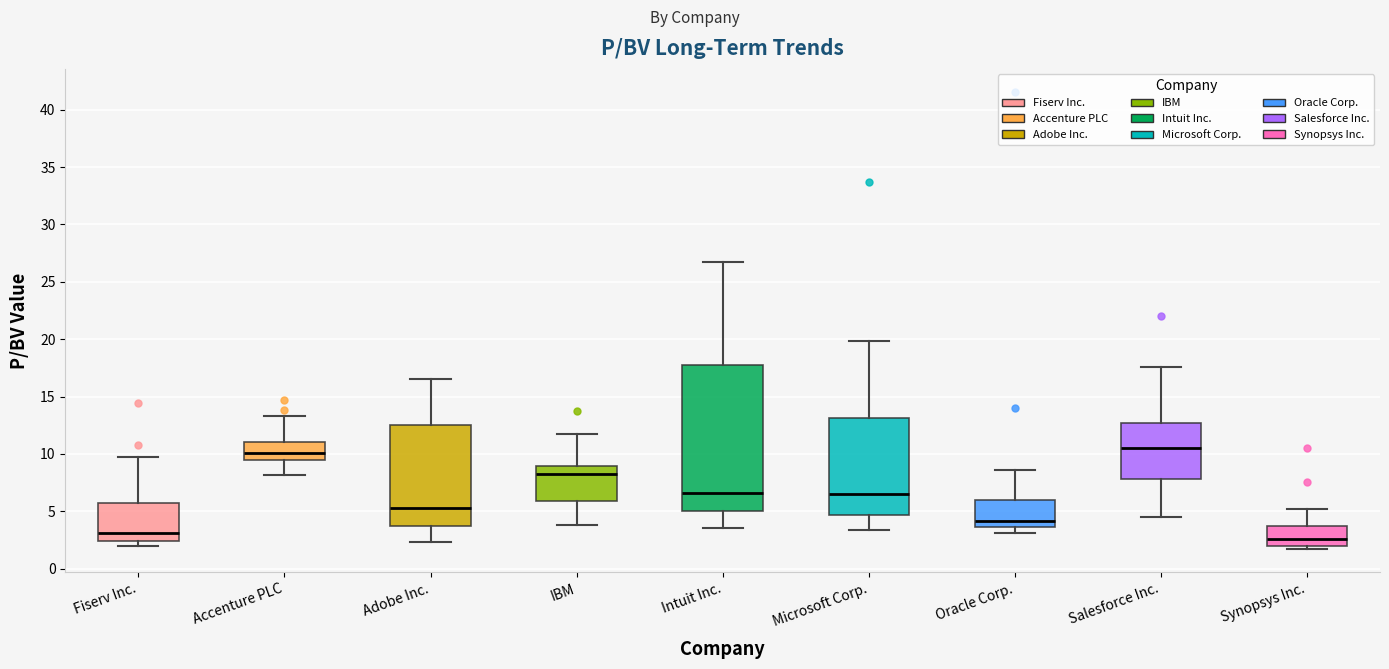

Which box is the tallest, from its lower edge to its upper edge?

Intuit Inc.